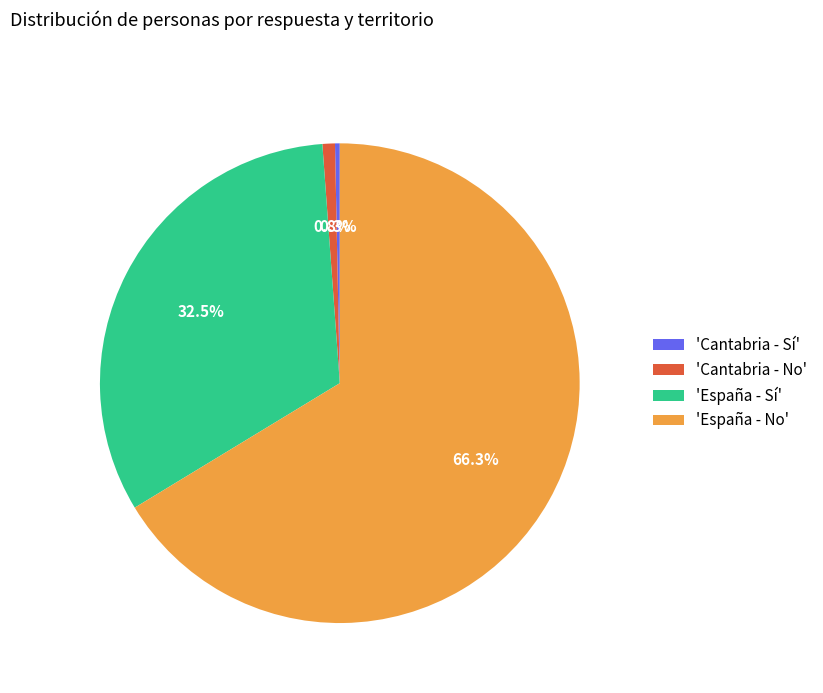

Rank the categories by value from lowest to highest.

'Cantabria - Sí', 'Cantabria - No', 'España - Sí', 'España - No'